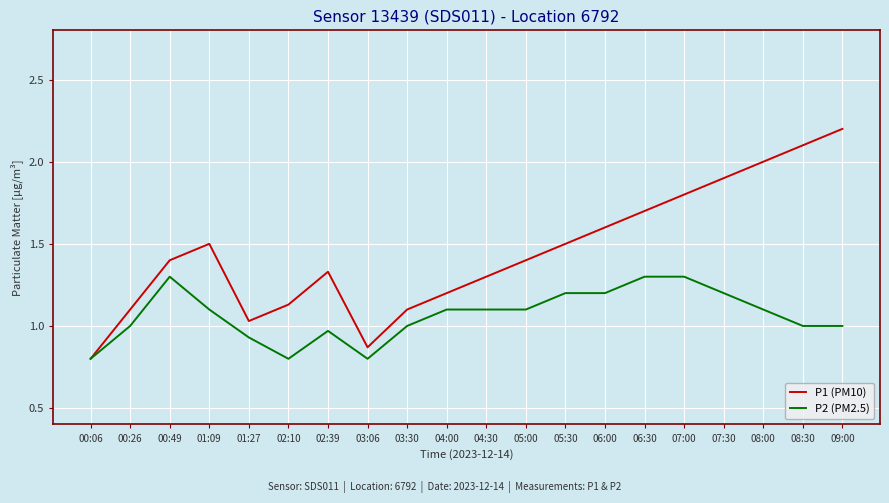

Which category has the lowest value in the P1 (PM10) series?

00:06